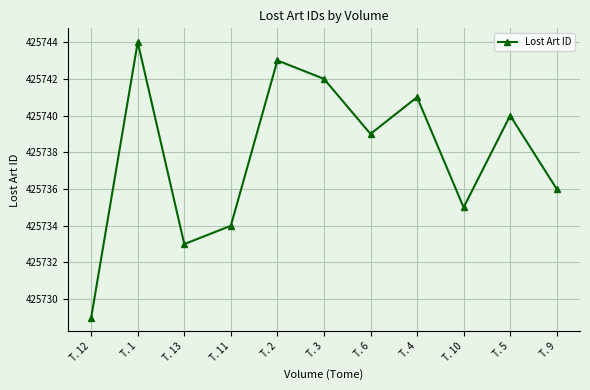

How many interior local valleys (lower than both neighbors) does the data have?

3